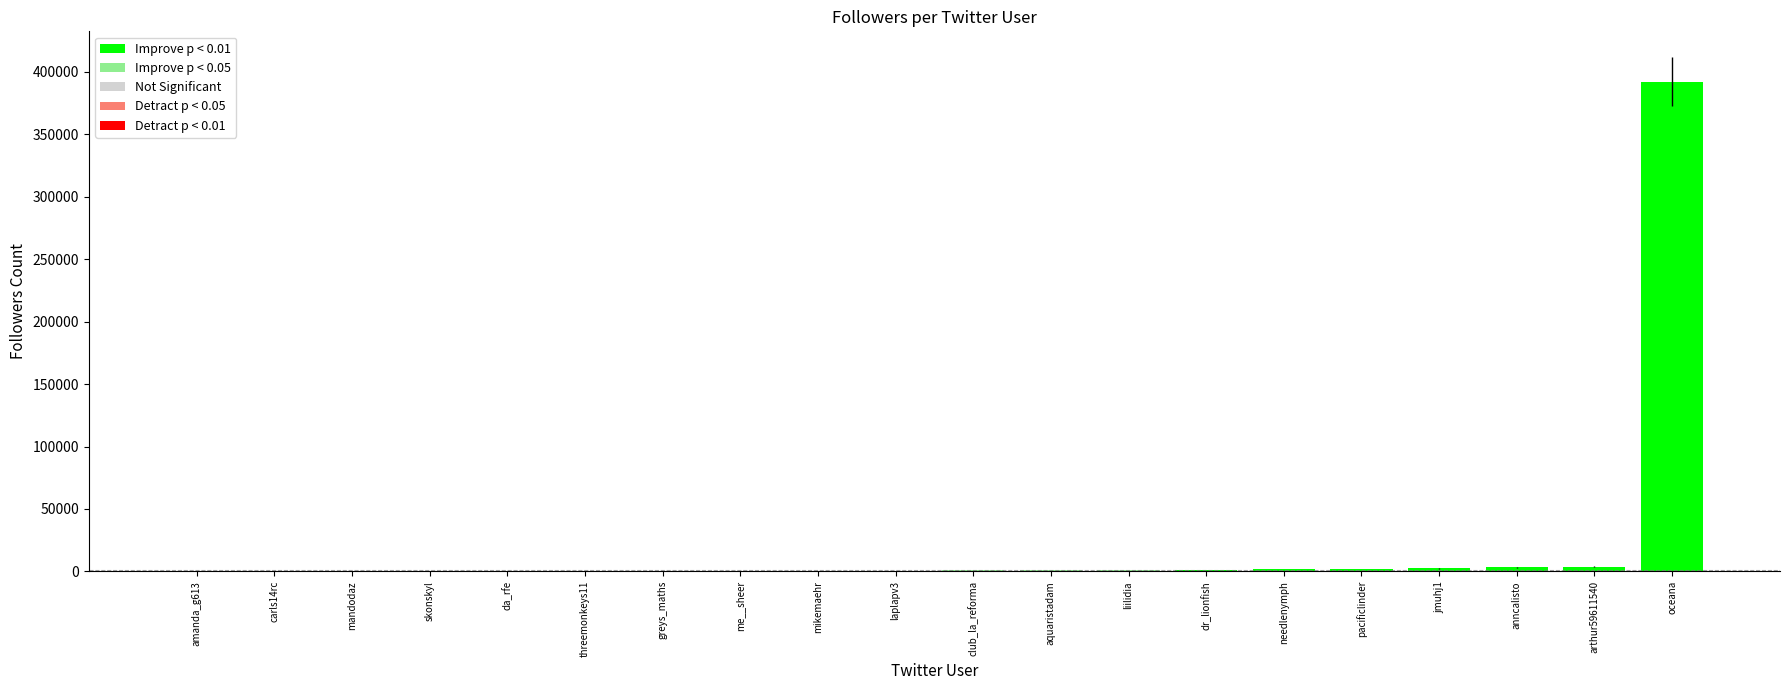

How many data points are less than 727?

10